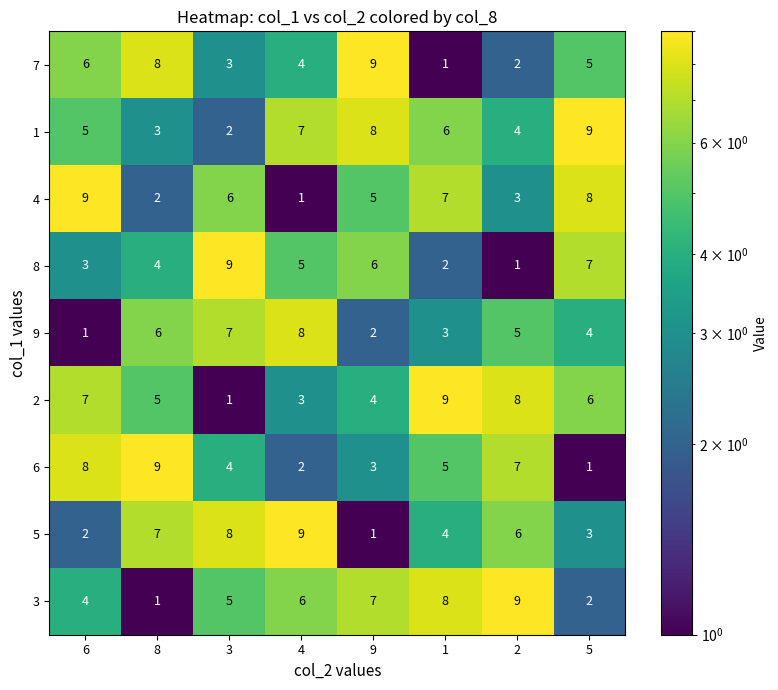

Rank the series at 3 from lowest to highest value.

2, 1, 7, 6, 3, 4, 9, 5, 8